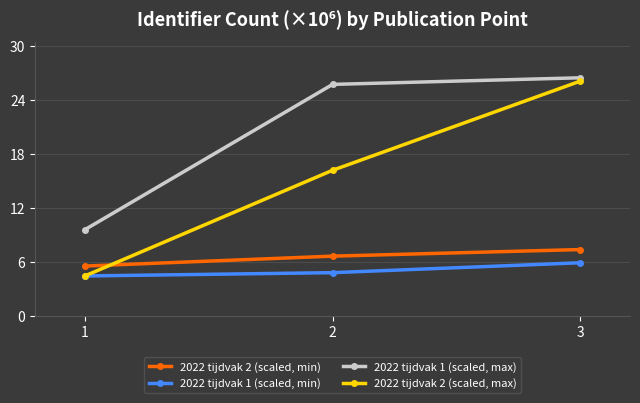

Reading left to right, transcribe all the data shown in this chart.

2022 tijdvak 2 (scaled, min): 1=5.5	2=6.6	3=7.3
2022 tijdvak 1 (scaled, min): 1=4.4	2=4.8	3=5.9
2022 tijdvak 1 (scaled, max): 1=9.5	2=25.7	3=26.4
2022 tijdvak 2 (scaled, max): 1=4.4	2=16.2	3=26.1